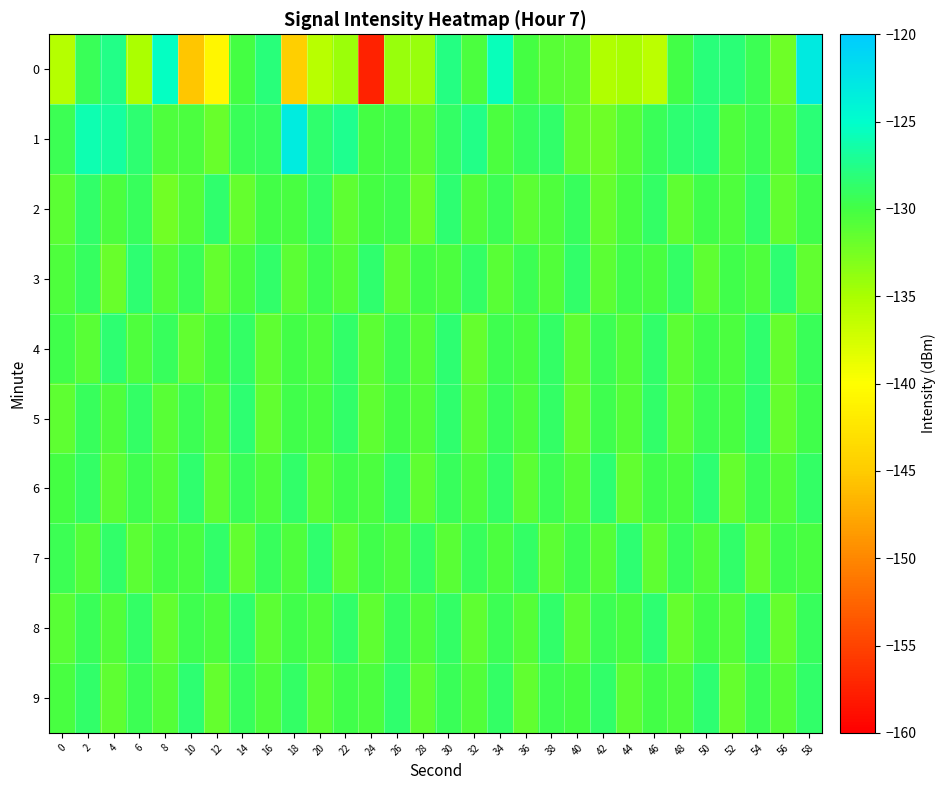

Reading left to right, what are all the values shown in this chart?

0: 0=-135.6	2=-129.3	4=-127.5	6=-135.1	8=-125.3	10=-145.5	12=-140.8	14=-130.1	16=-128.1	18=-144.6	20=-135.9	22=-134.3	24=-157.5	26=-134.2	28=-134.2	30=-127.8	32=-130.4	34=-125.7	36=-130.1	38=-131.1	40=-131.3	42=-135.4	44=-134.9	46=-136.0	48=-130.0	50=-128.0	52=-128.1	54=-129.5	56=-132.0	58=-123.1
1: 0=-129.5	2=-126.0	4=-126.6	6=-128.3	8=-130.5	10=-130.3	12=-131.8	14=-129.2	16=-129.0	18=-123.1	20=-128.5	22=-127.3	24=-130.1	26=-129.8	28=-131.2	30=-128.9	32=-127.6	34=-130.4	36=-129.1	38=-128.7	40=-131.5	42=-132.1	44=-130.8	46=-129.3	48=-128.4	50=-127.9	52=-130.6	54=-129.5	56=-131.0	58=-128.2
2: 0=-131.2	2=-128.7	4=-130.4	6=-129.1	8=-132.3	10=-130.8	12=-128.5	14=-131.6	16=-129.9	18=-130.2	20=-128.8	22=-131.4	24=-130.1	26=-129.6	28=-131.9	30=-128.3	32=-130.7	34=-129.4	36=-131.1	38=-130.5	40=-129.2	42=-131.7	44=-130.3	46=-128.9	48=-131.3	50=-129.8	52=-130.6	54=-128.6	56=-131.5	58=-129.7
3: 0=-130.5	2=-129.0	4=-131.8	6=-128.4	8=-130.9	10=-129.3	12=-131.6	14=-130.2	16=-128.7	18=-131.1	20=-129.6	22=-130.8	24=-128.5	26=-131.3	28=-129.9	30=-130.4	32=-128.8	34=-131.0	36=-129.5	38=-130.7	40=-128.6	42=-131.2	44=-129.8	46=-130.3	48=-128.9	50=-131.4	52=-129.7	54=-130.6	56=-128.3	58=-131.5
4: 0=-129.7	2=-131.0	4=-128.4	6=-130.6	8=-129.2	10=-131.5	12=-130.1	14=-128.8	16=-131.3	18=-129.9	20=-130.5	22=-128.6	24=-131.1	26=-129.4	28=-130.8	30=-128.3	32=-131.6	34=-129.6	36=-130.3	38=-128.9	40=-131.4	42=-129.5	44=-130.7	46=-128.7	48=-131.2	50=-129.8	52=-130.4	54=-128.5	56=-131.7	58=-129.3
5: 0=-131.3	2=-129.1	4=-130.6	6=-128.8	8=-131.0	10=-129.5	12=-130.9	14=-128.4	16=-131.5	18=-129.7	20=-130.2	22=-128.6	24=-131.4	26=-129.9	28=-130.7	30=-128.5	32=-131.1	34=-129.3	36=-130.5	38=-128.9	40=-131.6	42=-129.6	44=-130.8	46=-128.7	48=-131.2	50=-129.4	52=-130.3	54=-128.3	56=-131.7	58=-129.8
6: 0=-130.1	2=-128.9	4=-131.2	6=-129.6	8=-130.8	10=-128.5	12=-131.4	14=-129.3	16=-130.5	18=-128.7	20=-131.0	22=-129.7	24=-130.4	26=-128.6	28=-131.3	30=-129.2	32=-130.6	34=-128.8	36=-131.1	38=-129.5	40=-130.9	42=-128.4	44=-131.5	46=-129.8	48=-130.2	50=-128.3	52=-131.6	54=-129.4	56=-130.7	58=-128.9
7: 0=-129.4	2=-130.8	4=-128.6	6=-131.1	8=-129.9	10=-130.3	12=-128.7	14=-131.5	16=-129.2	18=-130.6	20=-128.5	22=-131.3	24=-129.7	26=-130.5	28=-128.8	30=-131.0	32=-129.1	34=-130.4	36=-128.9	38=-131.2	40=-129.6	42=-130.9	44=-128.4	46=-131.4	48=-129.3	50=-130.7	52=-128.6	54=-131.6	56=-129.8	58=-130.2
8: 0=-131.0	2=-129.3	4=-130.7	6=-128.8	8=-131.5	10=-129.6	12=-130.4	14=-128.5	16=-131.2	18=-129.8	20=-130.6	22=-128.7	24=-131.3	26=-129.1	28=-130.5	30=-128.9	32=-131.4	34=-129.5	36=-130.9	38=-128.6	40=-131.1	42=-129.4	44=-130.3	46=-128.4	48=-131.7	50=-129.9	52=-130.8	54=-128.3	56=-131.6	58=-129.2
9: 0=-130.3	2=-128.7	4=-131.4	6=-129.5	8=-130.8	10=-128.4	12=-131.6	14=-129.2	16=-130.6	18=-128.9	20=-131.1	22=-129.7	24=-130.4	26=-128.5	28=-131.3	30=-129.3	32=-130.7	34=-128.8	36=-131.5	38=-129.6	40=-130.1	42=-128.6	44=-131.2	46=-129.9	48=-130.5	50=-128.3	52=-131.7	54=-129.4	56=-130.9	58=-128.7